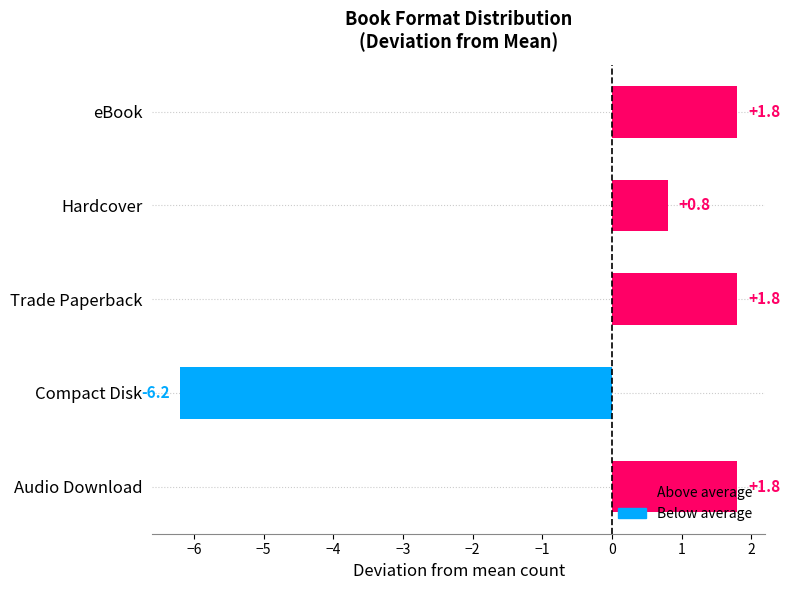

At which label is the value closest to -2?

Hardcover